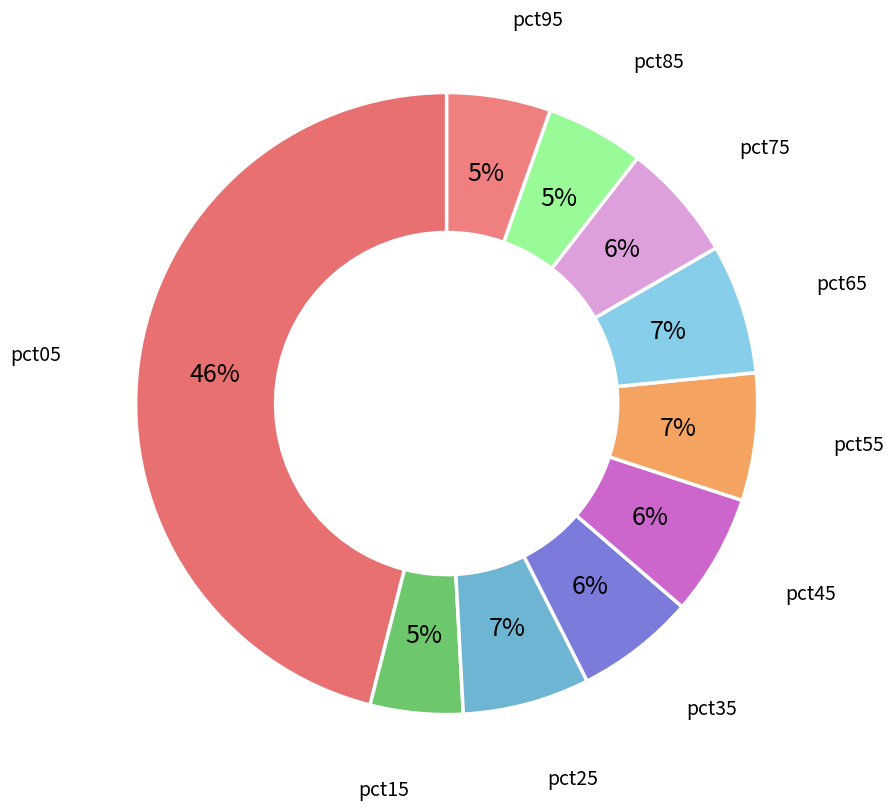

Does any single category account for the majority?

No